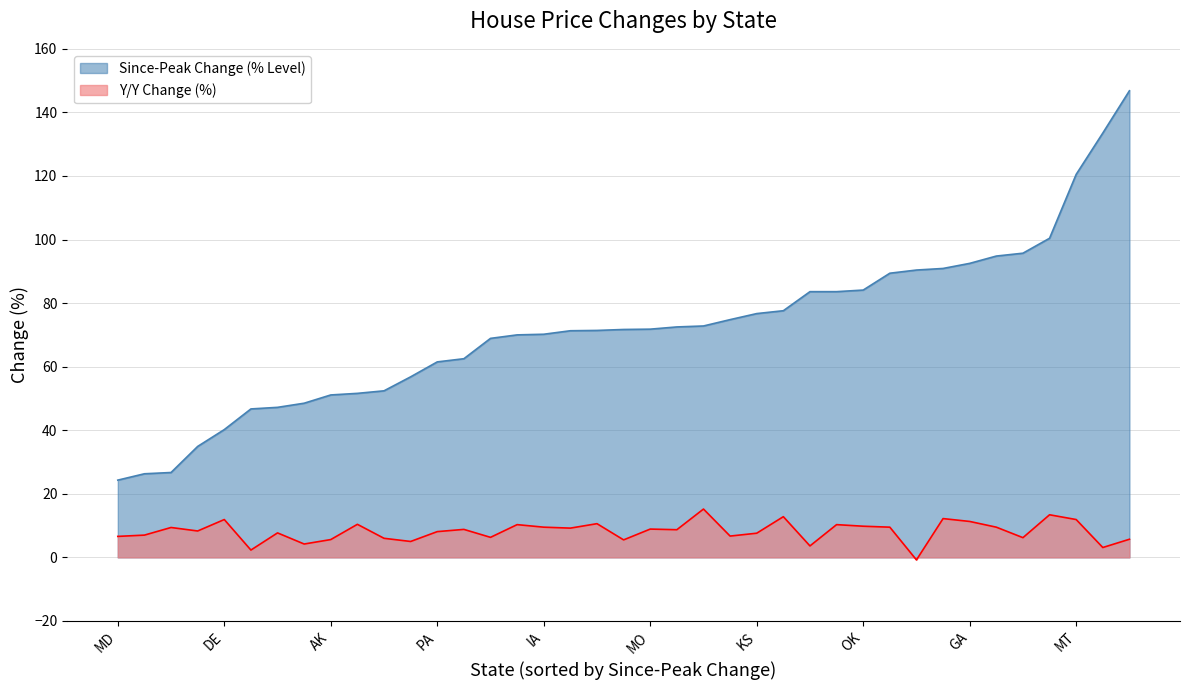

True or false: Y/Y Change (%) and Since-Peak Change (% Level) intersect in this chart.

False